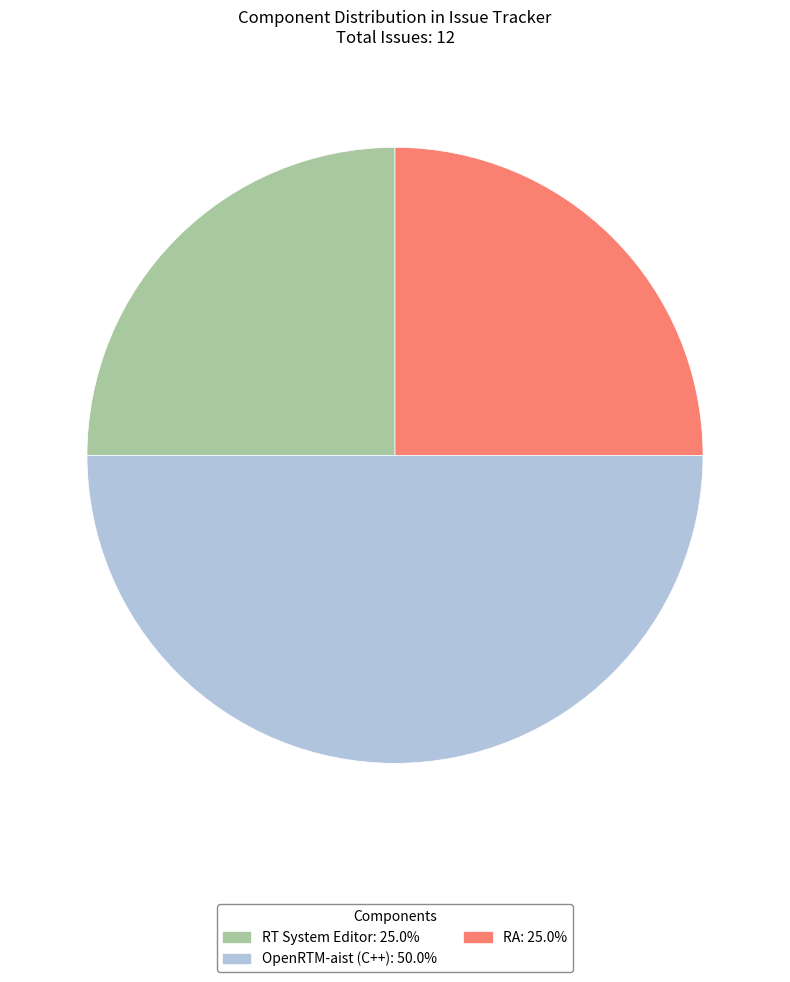

Combined, do OpenRTM-aist (C++): 50.0% and RA: 25.0% account for over 50%?

Yes